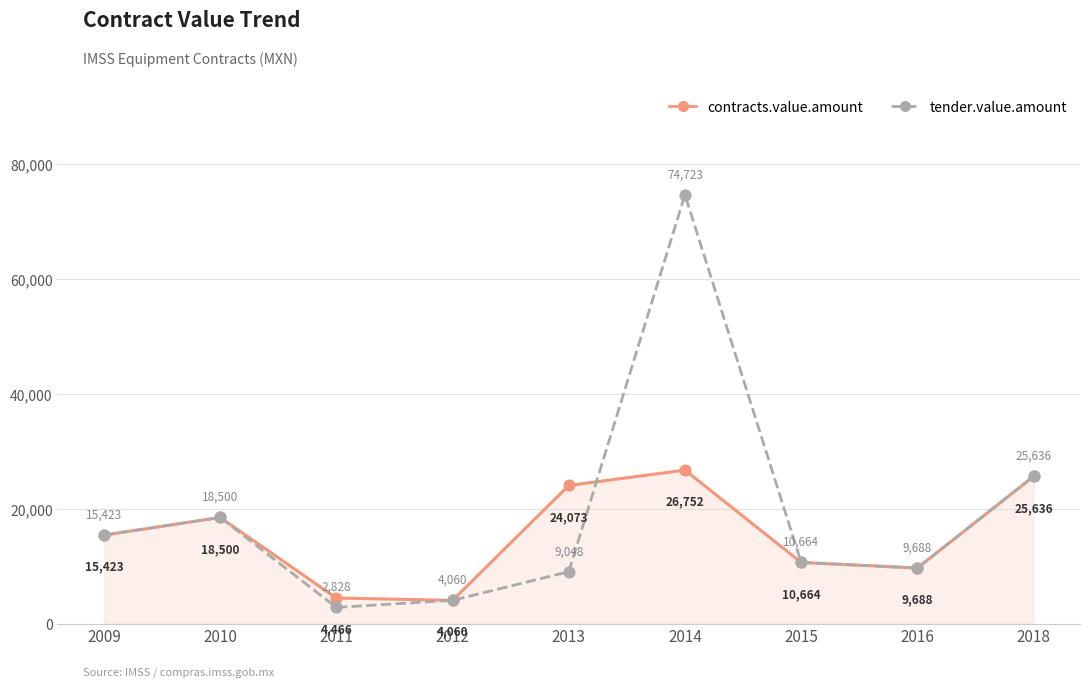

Is it true that tender.value.amount equals 2827.5 at 2011?

True